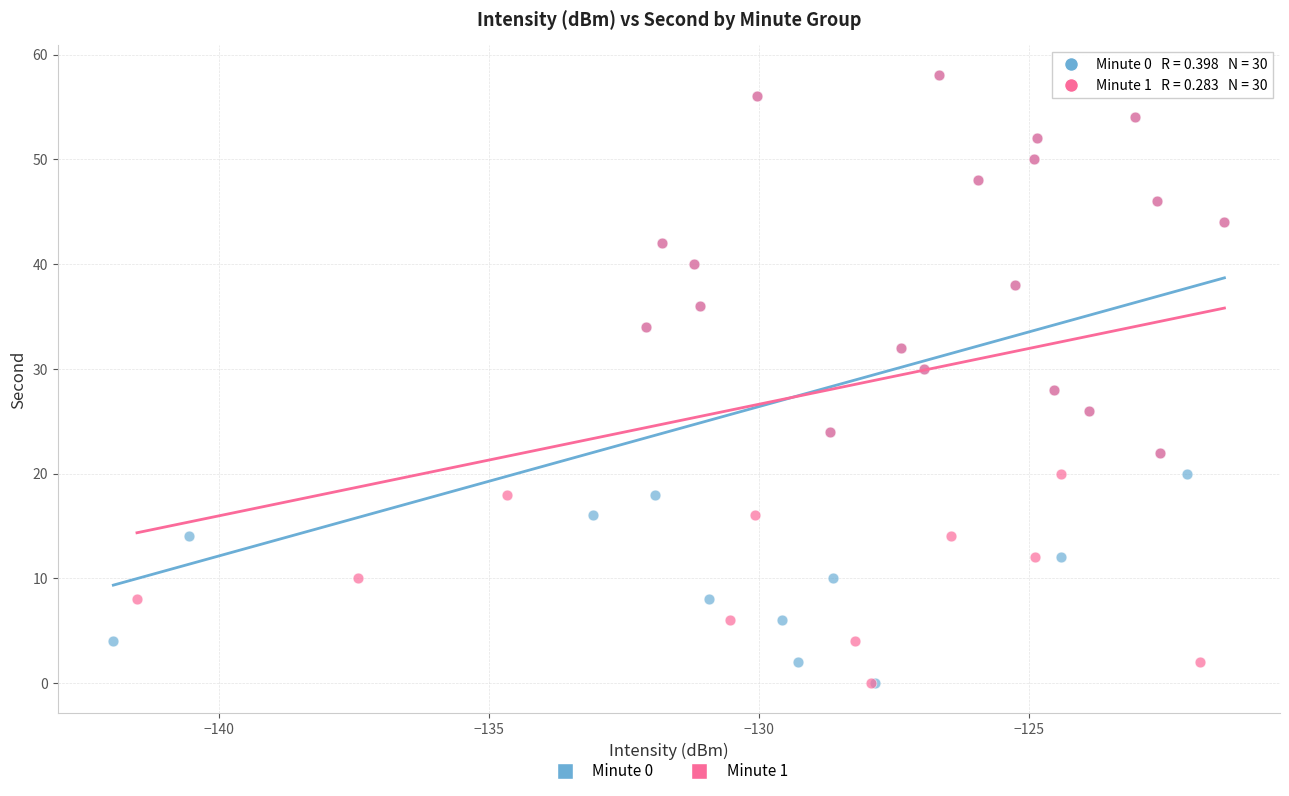

What are all the series names shown in the legend?

Minute 0, Minute 1